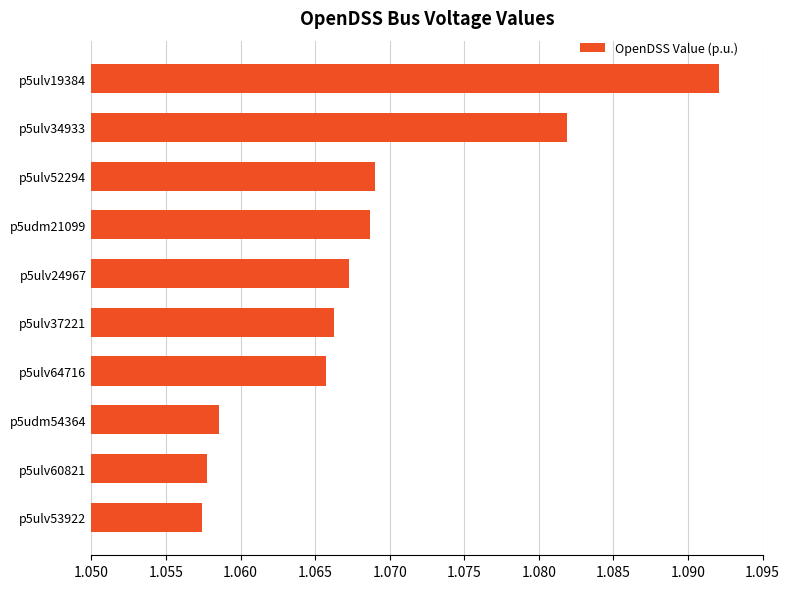

At which category does the chart reach its peak across all series?

p5ulv19384